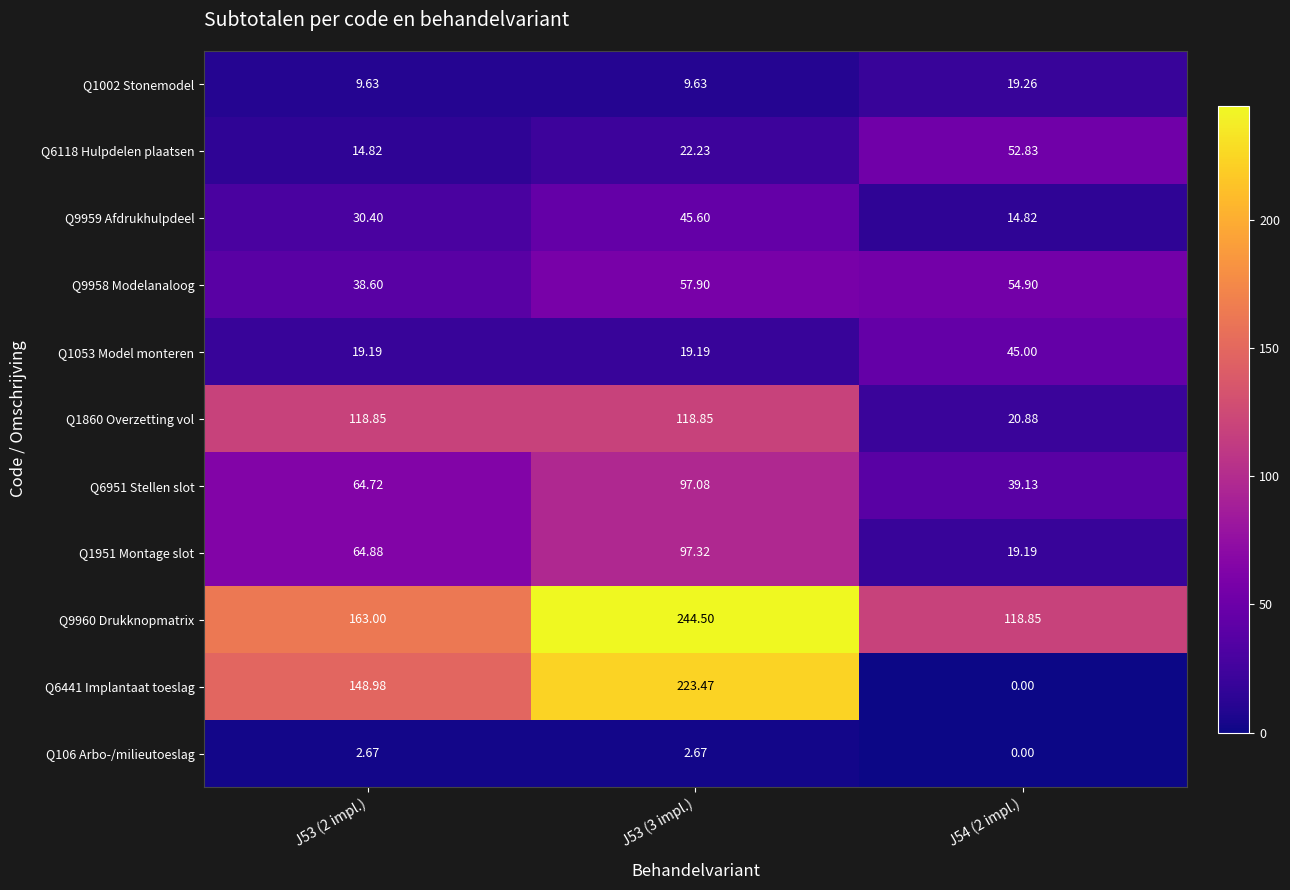

Is the value of Q1002 Stonemodel at J54 (2 impl.) greater than the value of Q9959 Afdrukhulpdeel at J54 (2 impl.)?

Yes